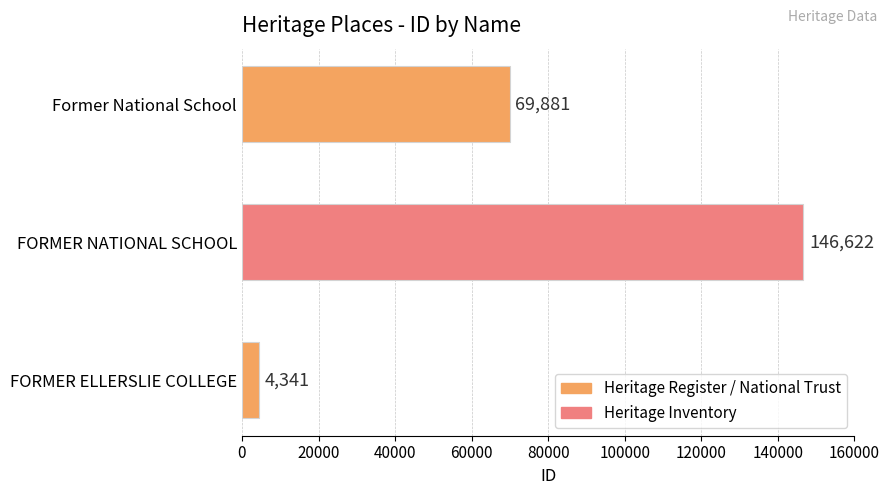

Which has a higher value, Former National School or FORMER ELLERSLIE COLLEGE?

Former National School